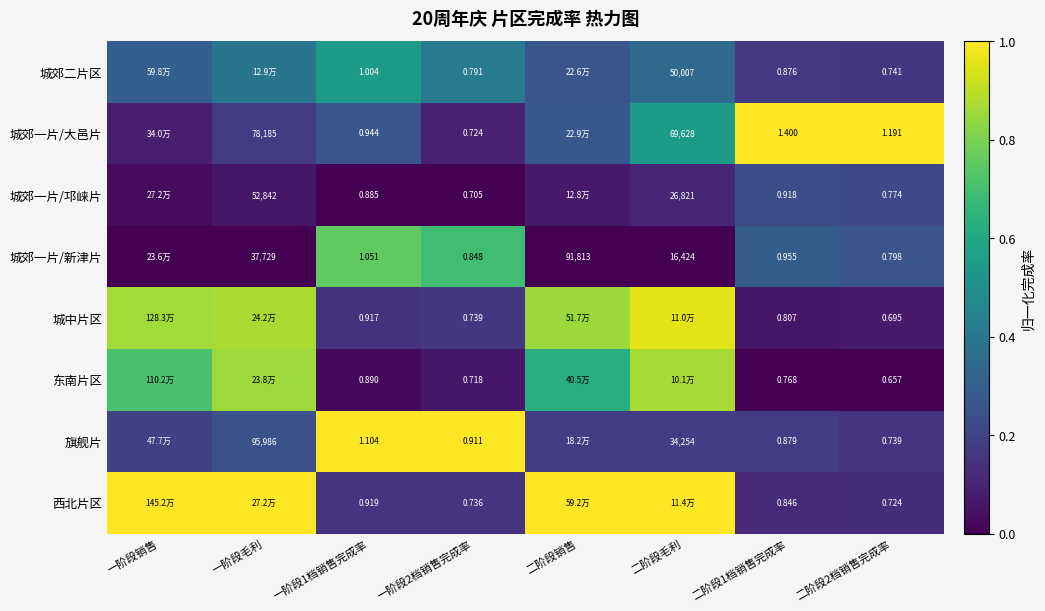

Rank the series at 二阶段1档销售完成率 from lowest to highest value.

东南片区, 城中片区, 西北片区, 城郊二片区, 旗舰片, 城郊一片/邛崃片, 城郊一片/新津片, 城郊一片/大邑片